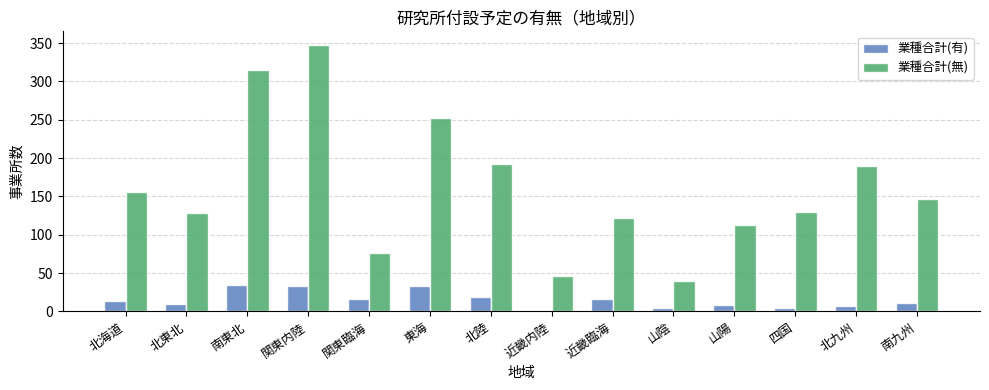

Between 関東臨海 and 南九州, which series saw the biggest shift?

業種合計(無)